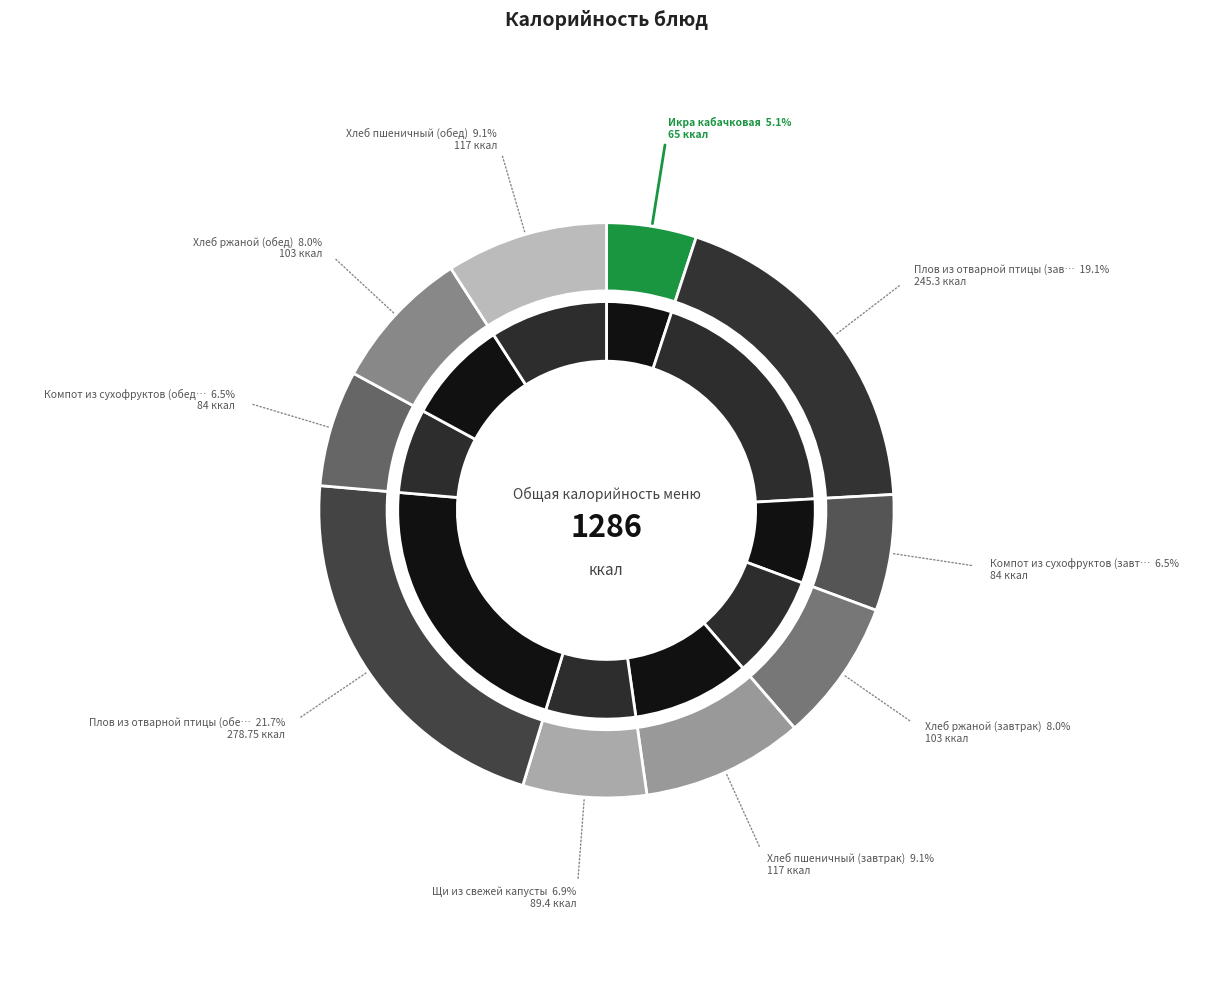

Is the sum of Икра кабачковая and Щи из свежей капусты greater than half?

No